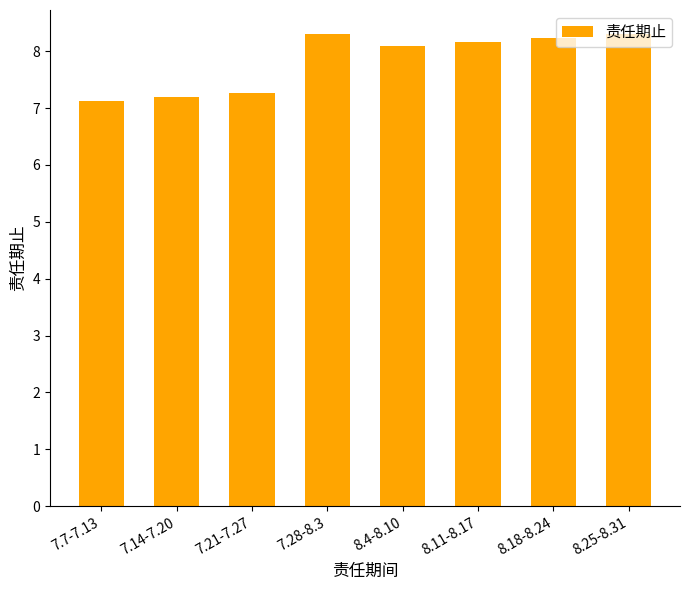

What is the sum of the values at 7.14-7.20 and 8.25-8.31?

15.5